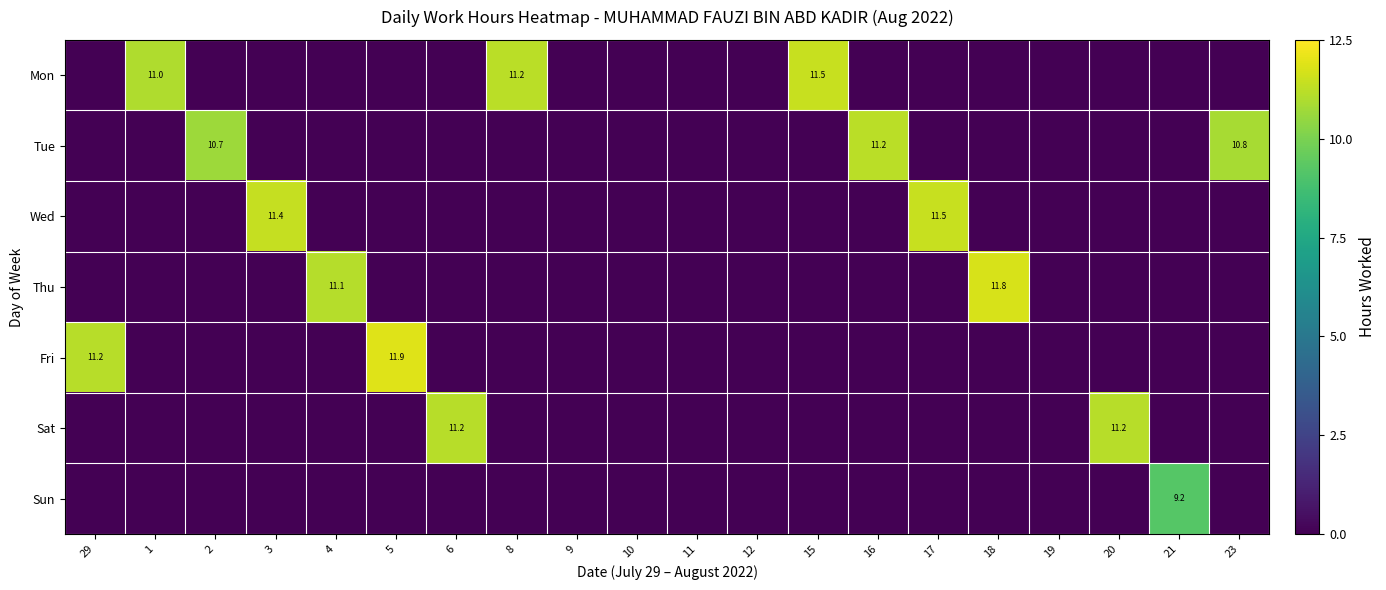

Which series has the largest range (max minus min)?

Fri